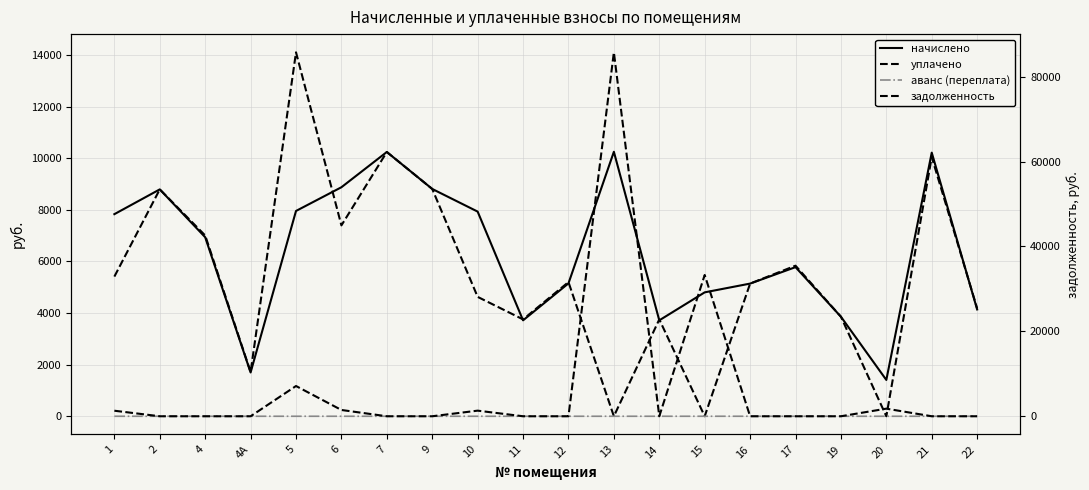

Is it true that аванс (переплата) equals 0.0 at 10?

True